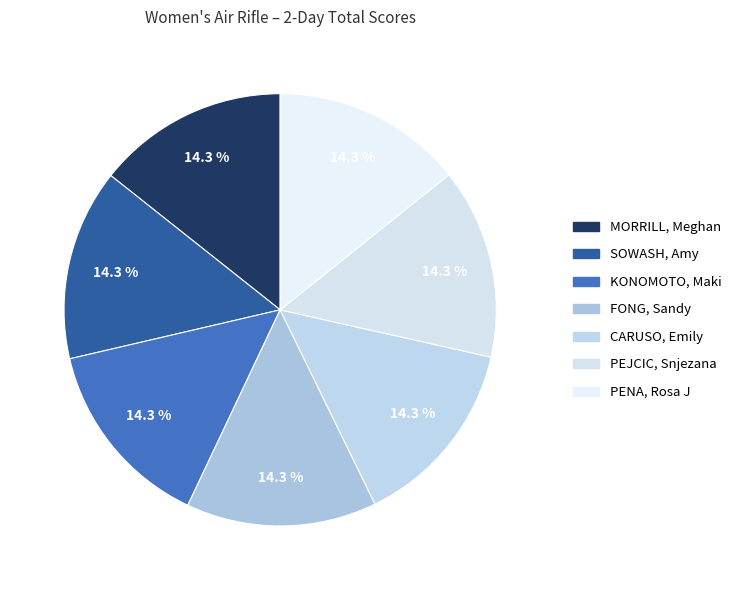

How much of the chart is everything except SOWASH, Amy?

85.7%